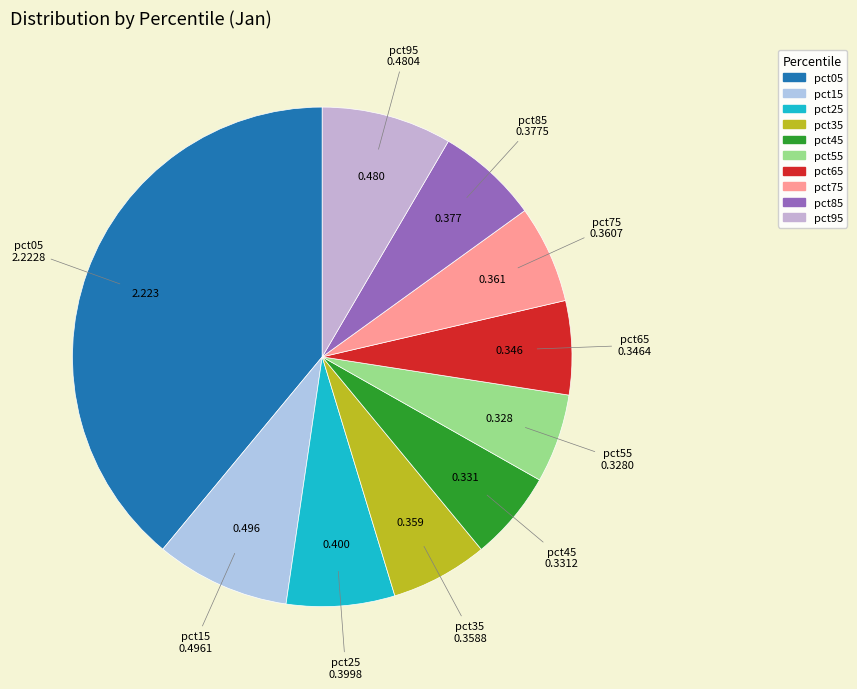

Is it true that pct45 is 1% of the pie?

False